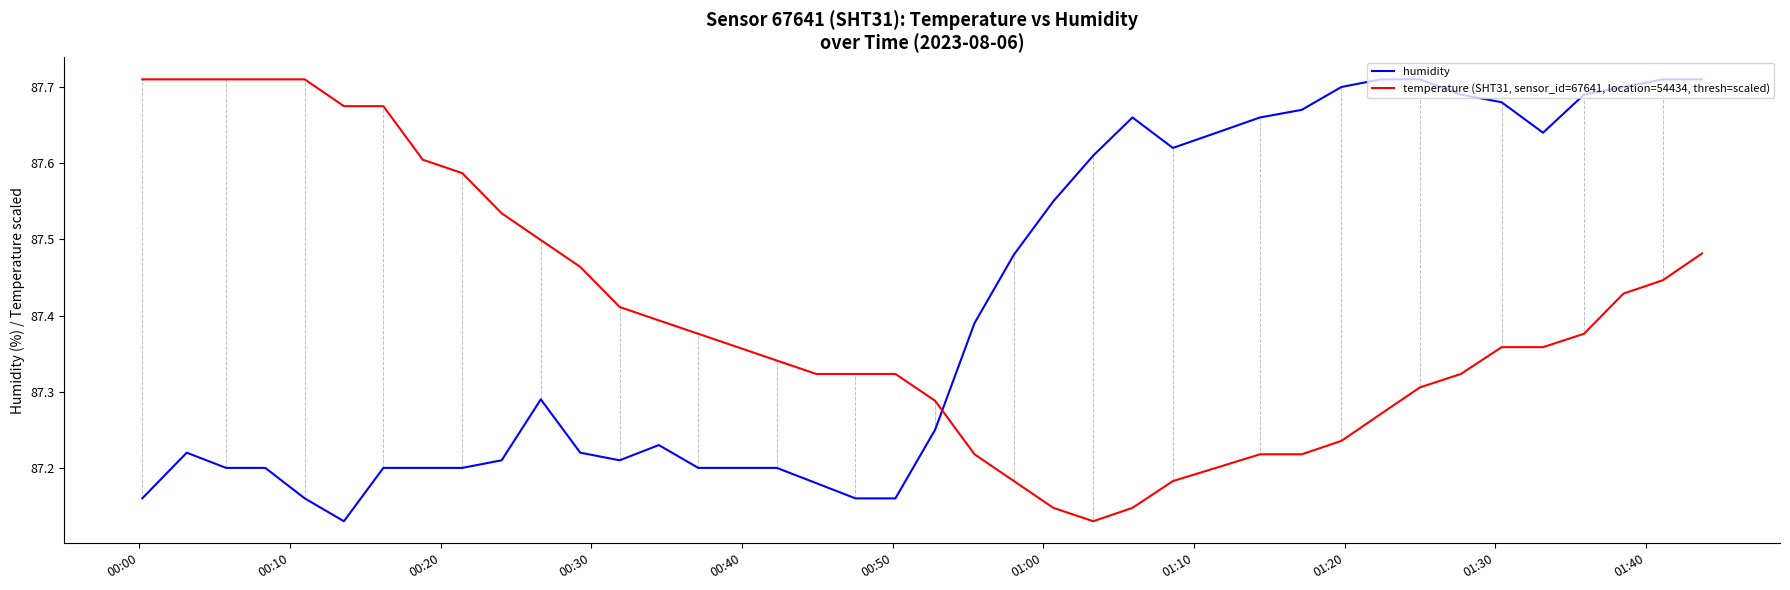

What is the difference between the maximum and minimum values in the temperature (SHT31, sensor_id=67641, location=54434, thresh=scaled) series?

0.6